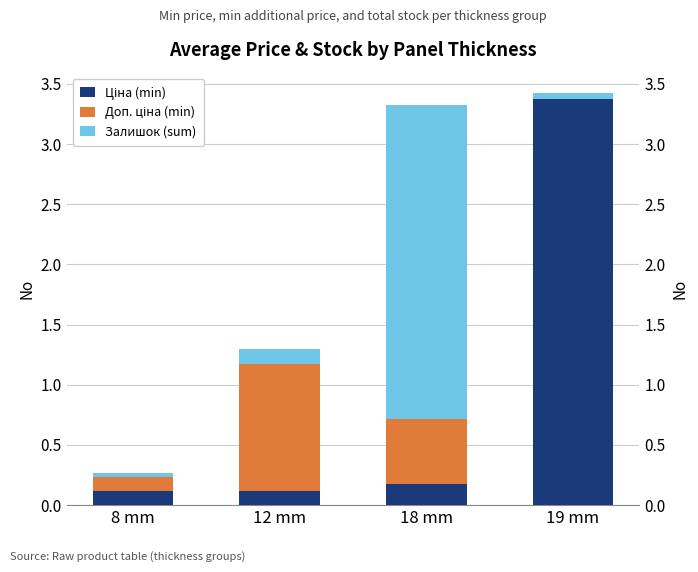

Reading right to left, what are all the values shown in this chart?

Ціна (min): 19 mm=3.4	18 mm=0.2	12 mm=0.1	8 mm=0.1
Доп. ціна (min): 19 mm=0.0	18 mm=0.5	12 mm=1.1	8 mm=0.1
Залишок (sum): 19 mm=0.1	18 mm=2.6	12 mm=0.1	8 mm=0.0